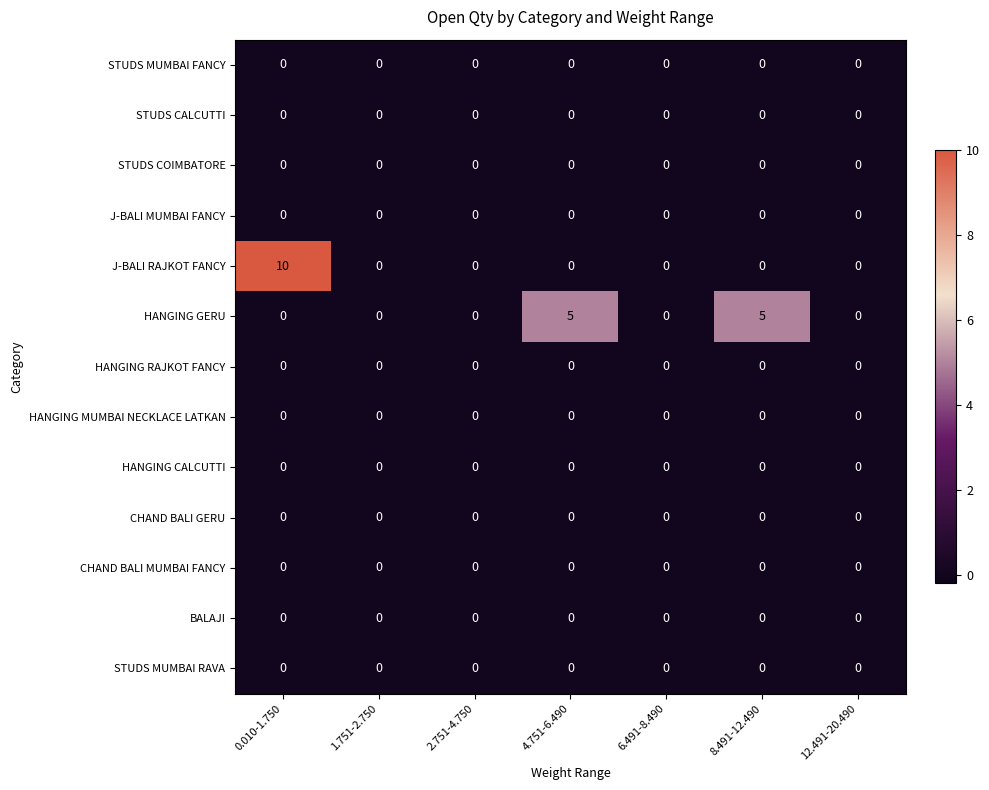

At which category does the chart reach its peak across all series?

0.010-1.750